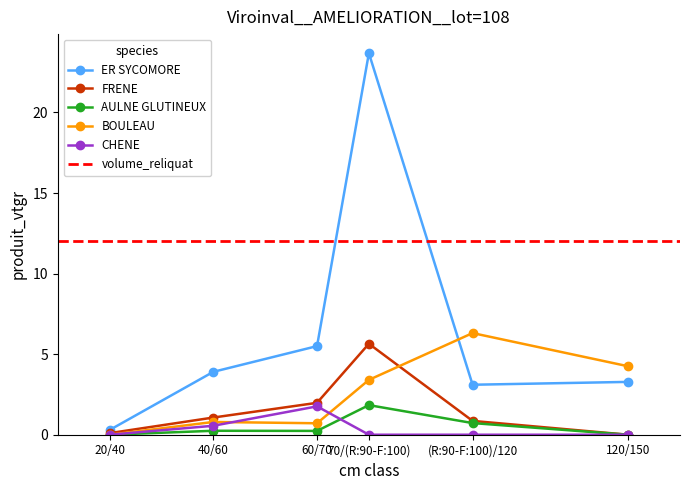

List the labels in order of AULNE GLUTINEUX value, largest first.

70/(R:90-F:100), (R:90-F:100)/120, 40/60, 60/70, 20/40, 120/150